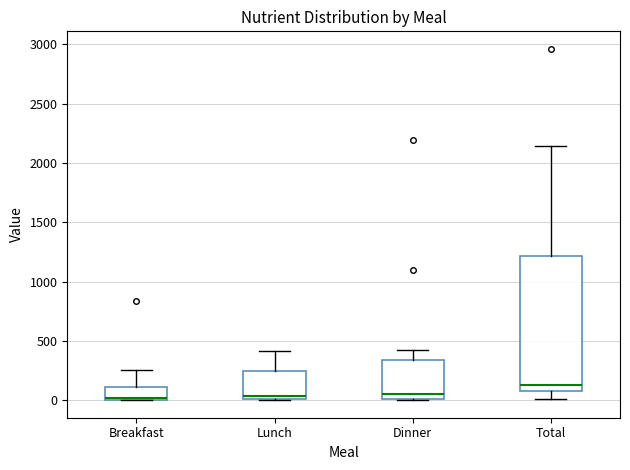

Reading left to right, transcribe this box plot: for each box, give where its median line is, the range the box spans, and where its two whiskers end, as read against the y-axis. The values are not printed on the chart, so give them approximately, as read against the axis.

Breakfast: median 0 (just above the box's lower edge), box 0 to 100, whiskers 0 to 250
Lunch: median 50, box 0 to 250, whiskers 0 to 400
Dinner: median 50, box 0 to 350, whiskers 0 to 400
Total: median 150, box 100 to 1200, whiskers 0 to 2150